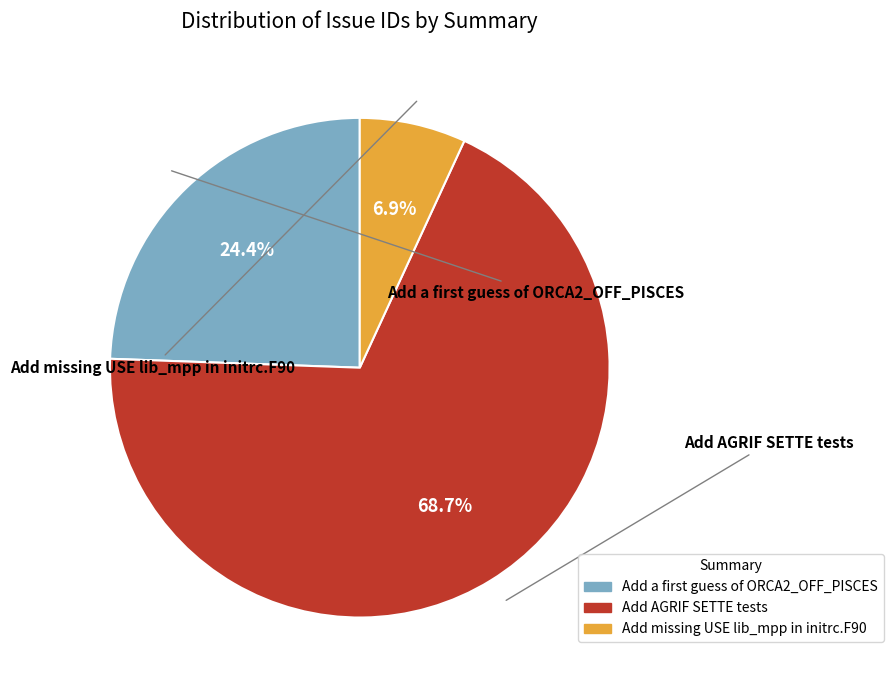

Does Add AGRIF SETTE tests account for over 50% of the chart?

Yes